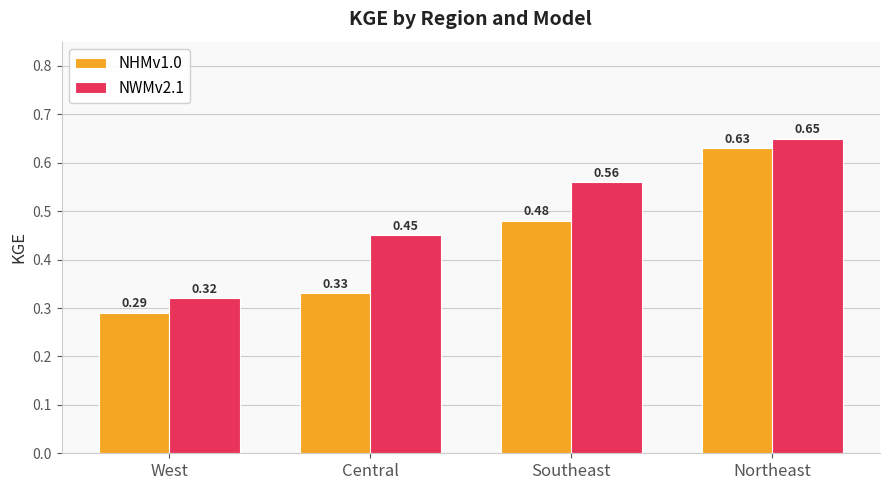

Which series has the widest spread of values?

NHMv1.0